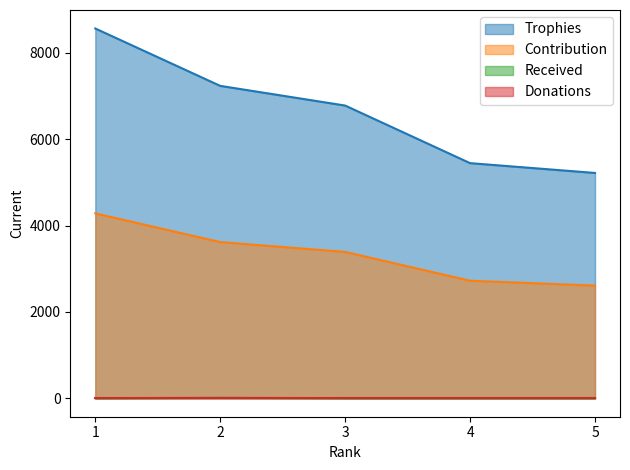

Which series changed the most between 3 and 5?

Trophies